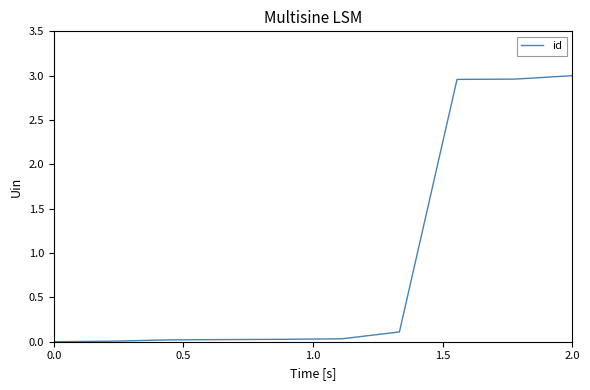

What is the greatest value displayed?

3.0